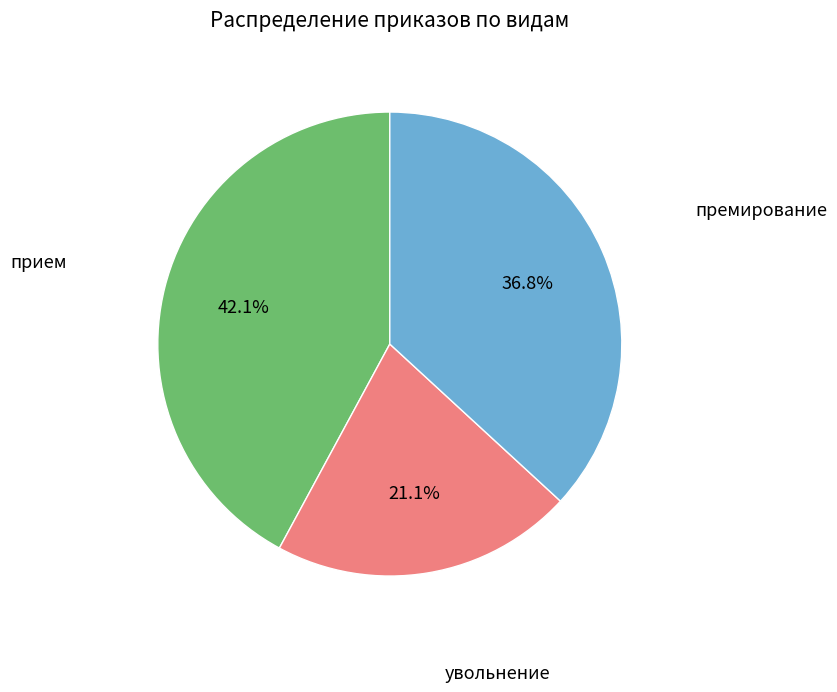

Does any single category account for the majority?

No